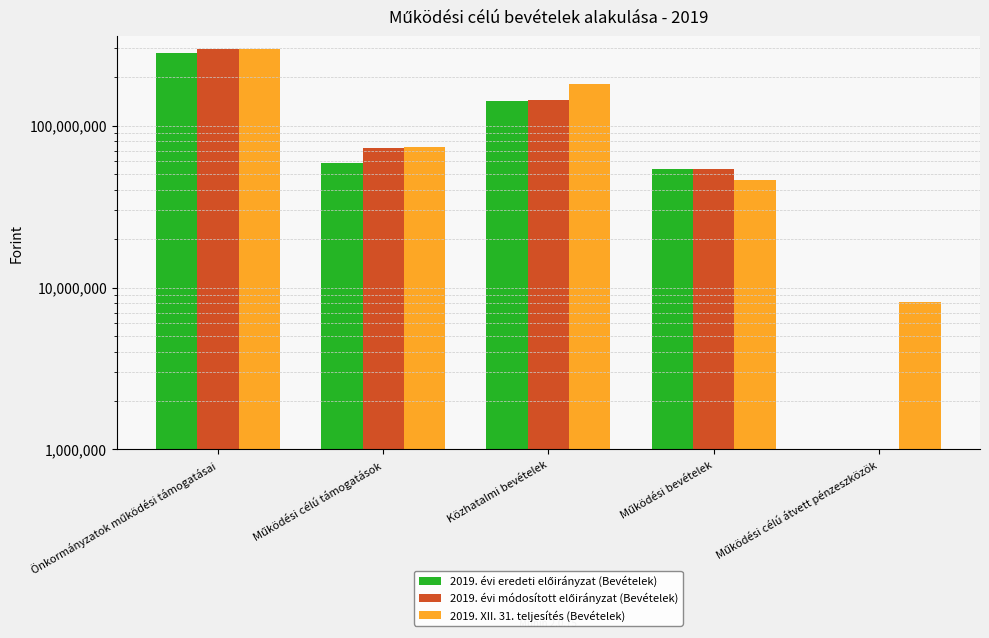

The 2019. évi módosított előirányzat (Bevételek) series shows 87245936 at Működési bevételek. True or false?

False